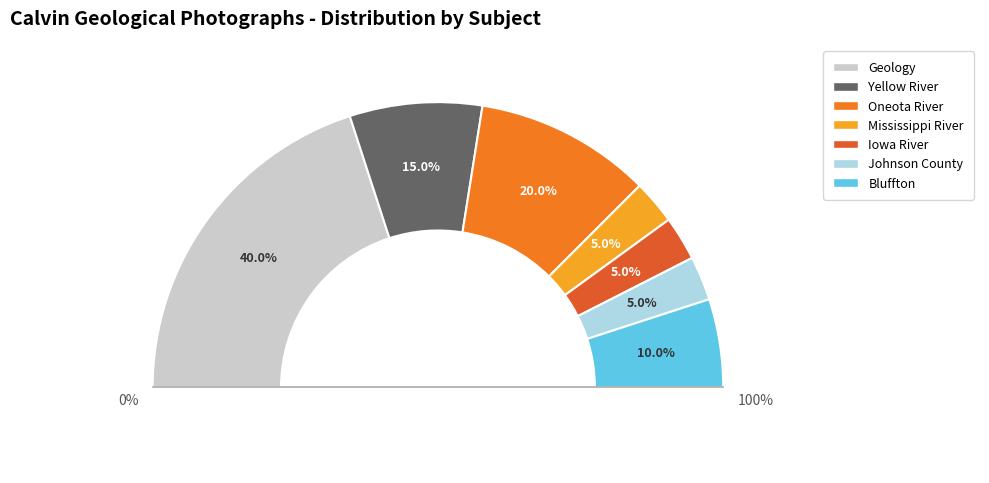

Is it true that Geology is 40% of the pie?

True